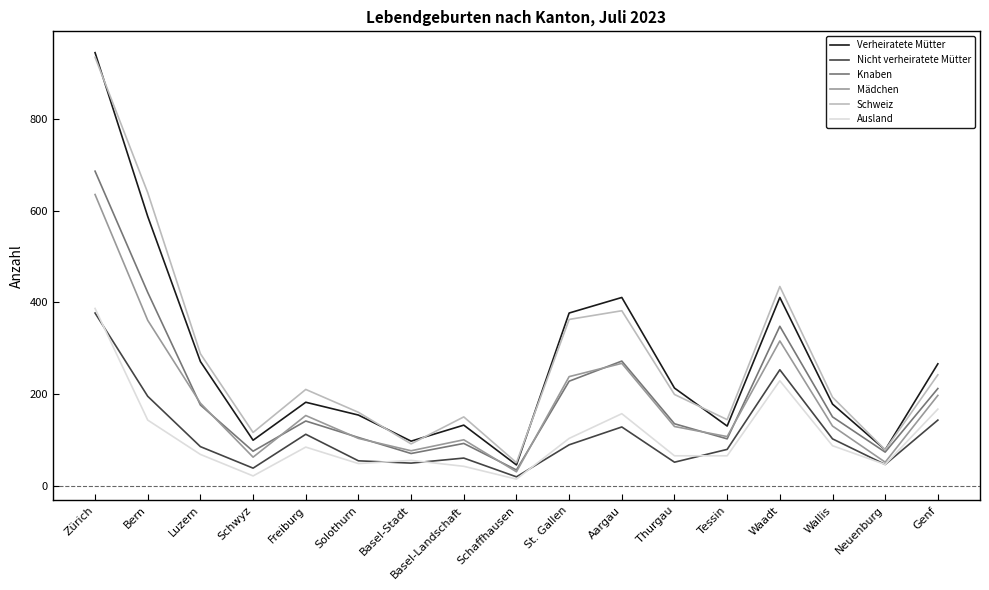

Which series has the largest range (max minus min)?

Verheiratete Mütter